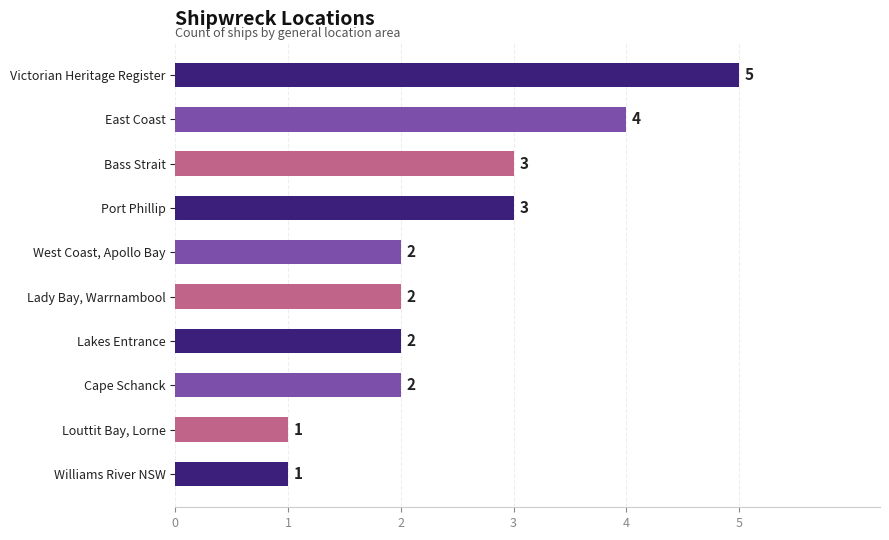

Reading top to bottom, transcribe all the data shown in this chart.

5	4	3	3	2	2	2	2	1	1